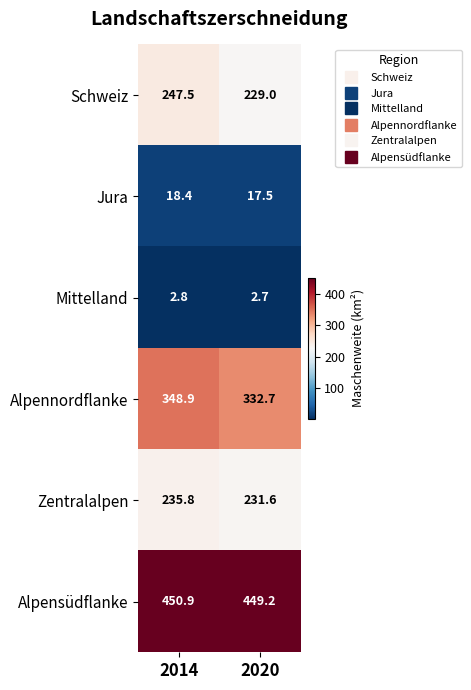

At 2020, list the series in order from largest to smallest.

Alpensüdflanke, Alpennordflanke, Zentralalpen, Schweiz, Jura, Mittelland